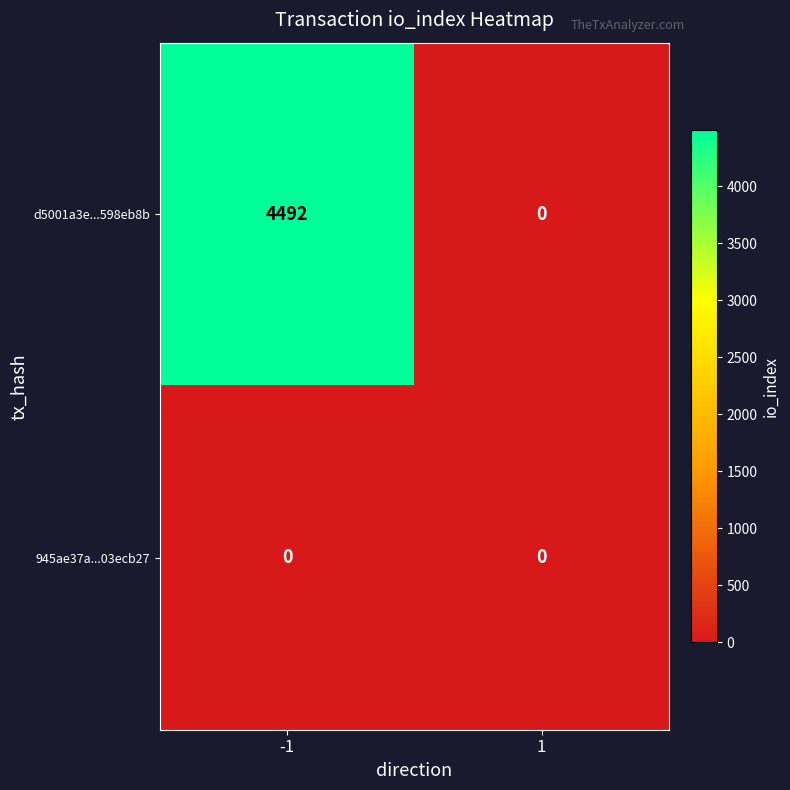

What is the maximum value shown in the chart?

4492